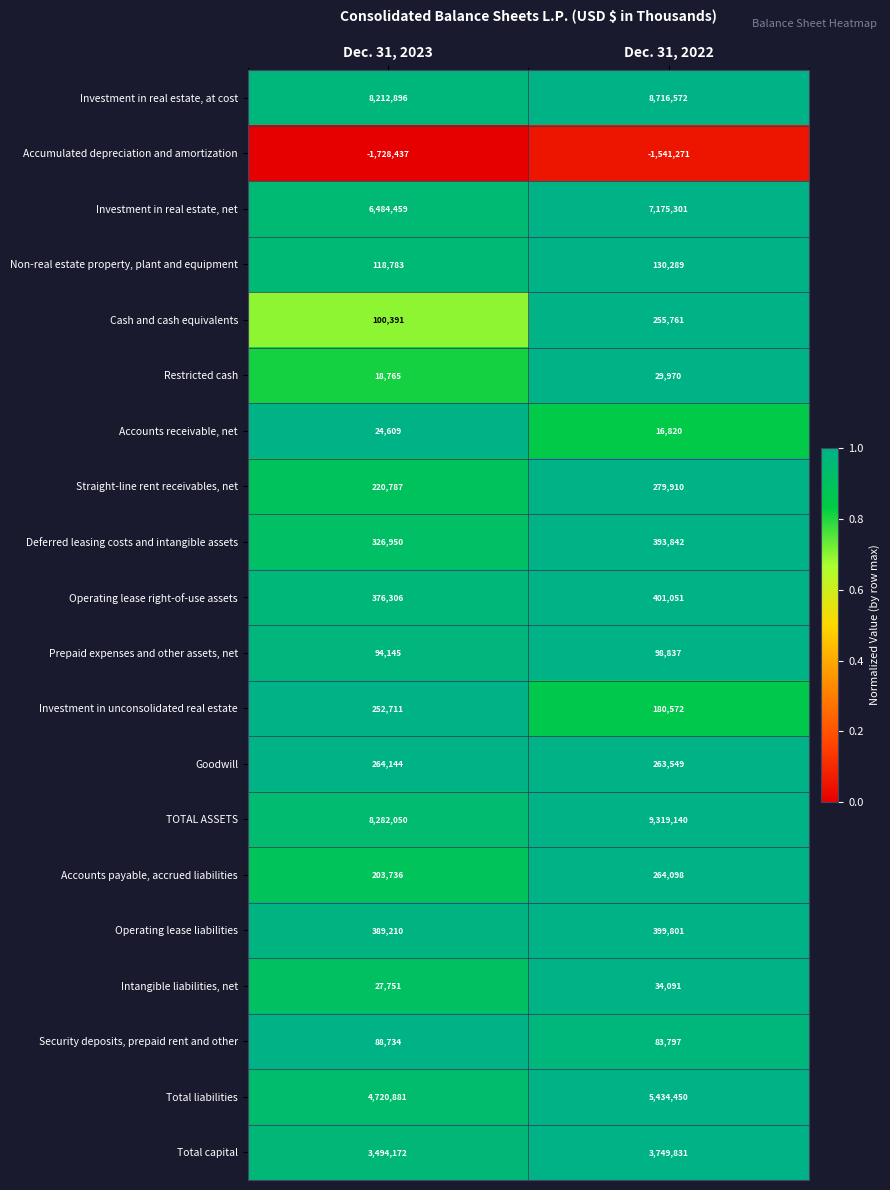

The Non-real estate property, plant and equipment series shows 118783 at Dec. 31, 2023. True or false?

True